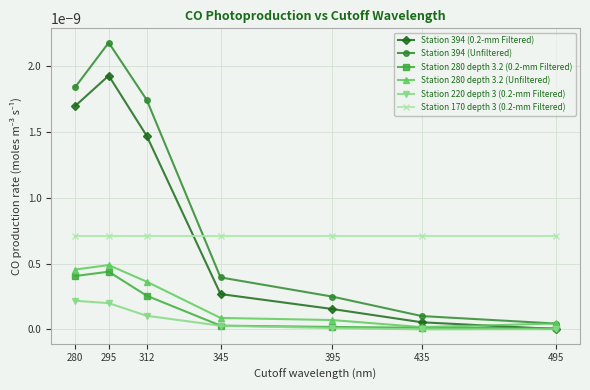

Does the chart have visible grid lines?

Yes